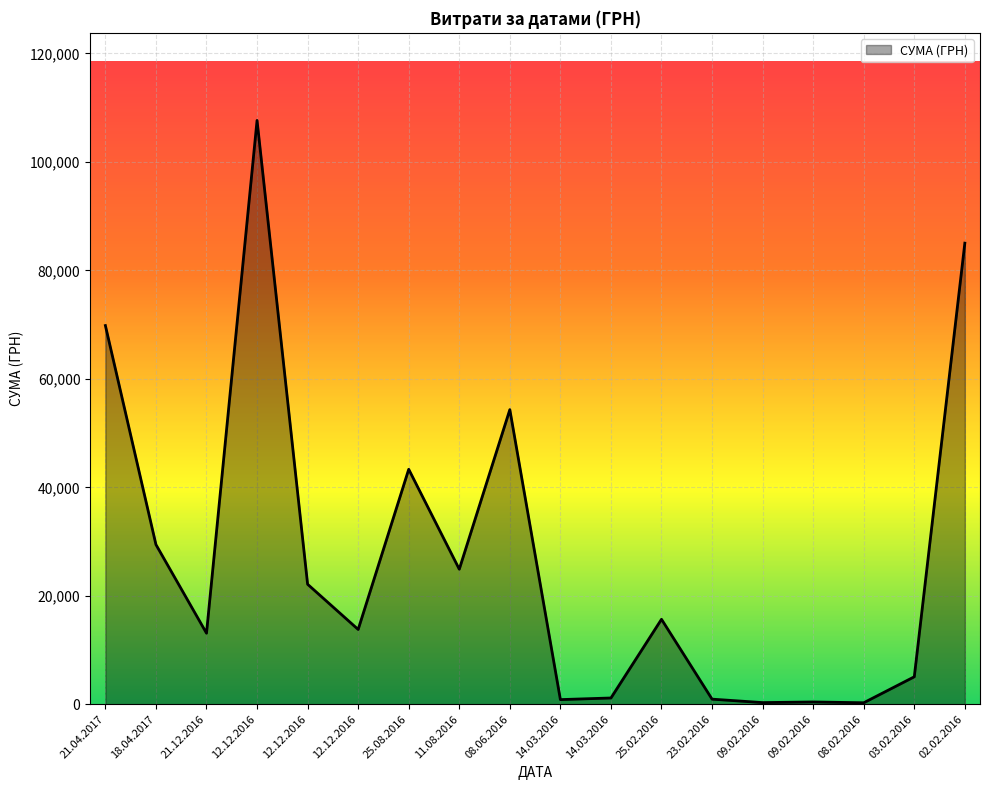

The value at 23.02.2016 is 315.8. True or false?

False